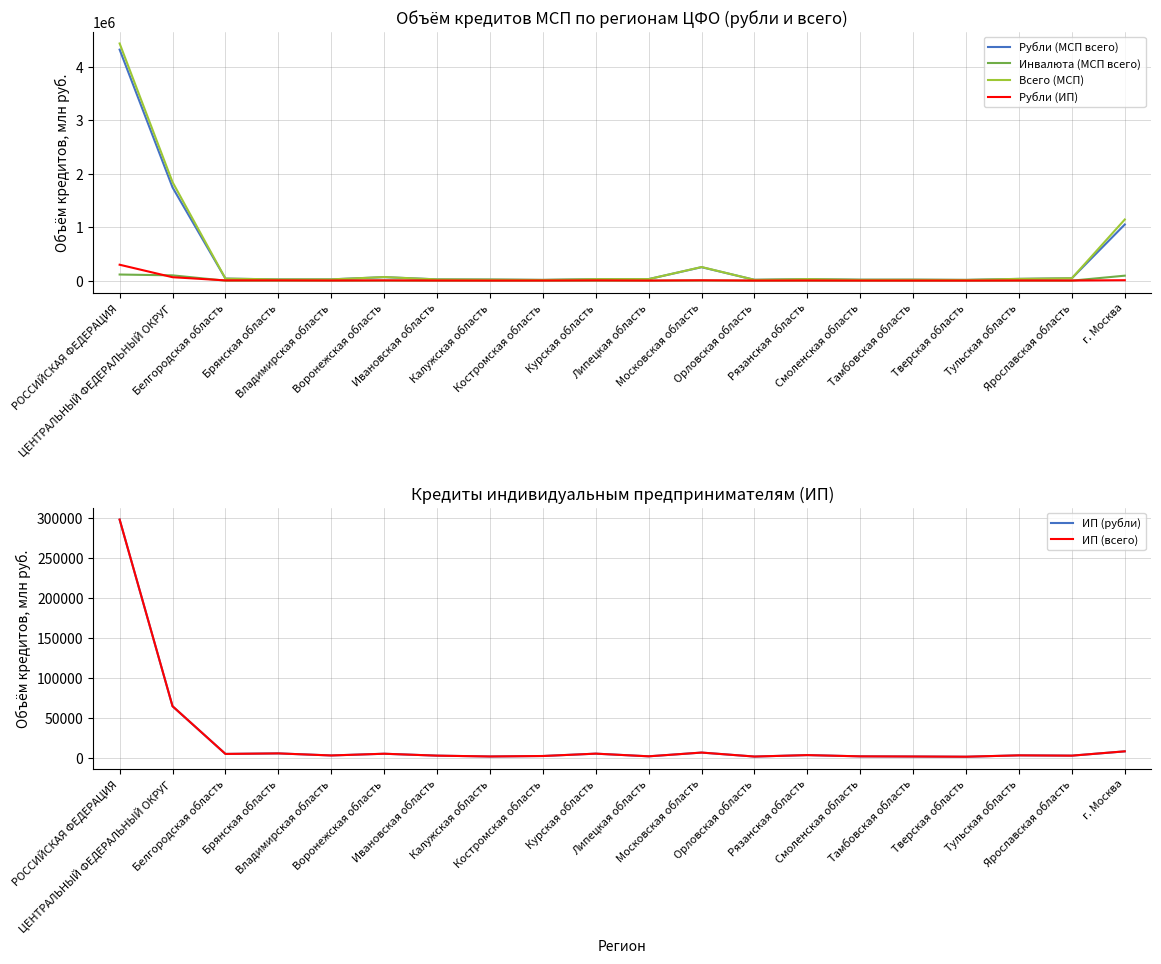

Is this an area chart (filled region under the line)?

No